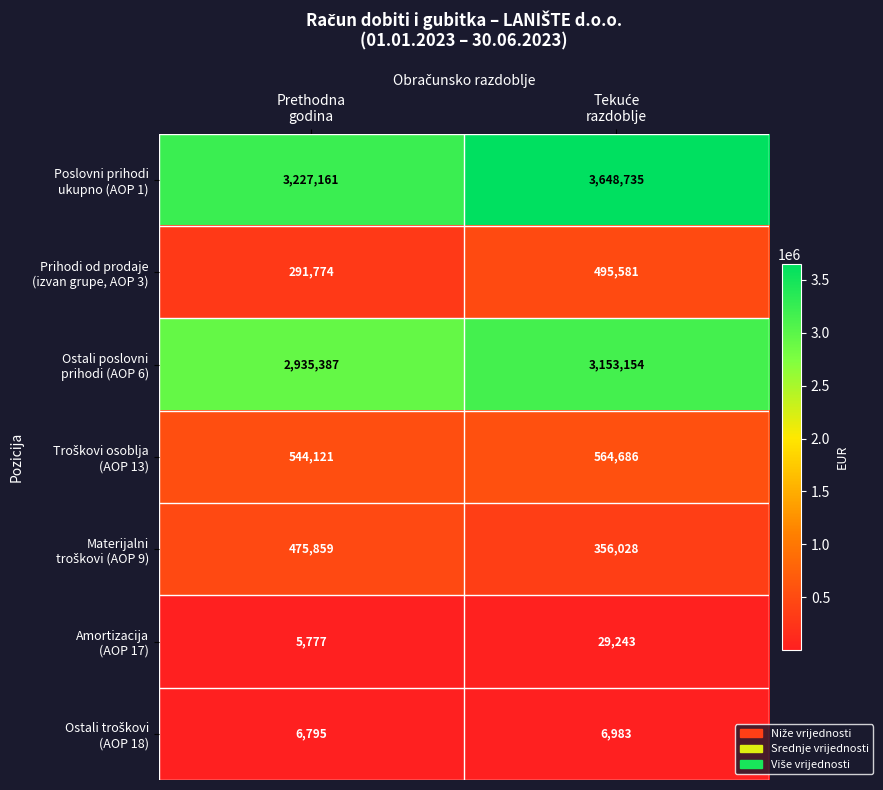

Which label corresponds to the smallest value in the chart?

Prethodna
godina